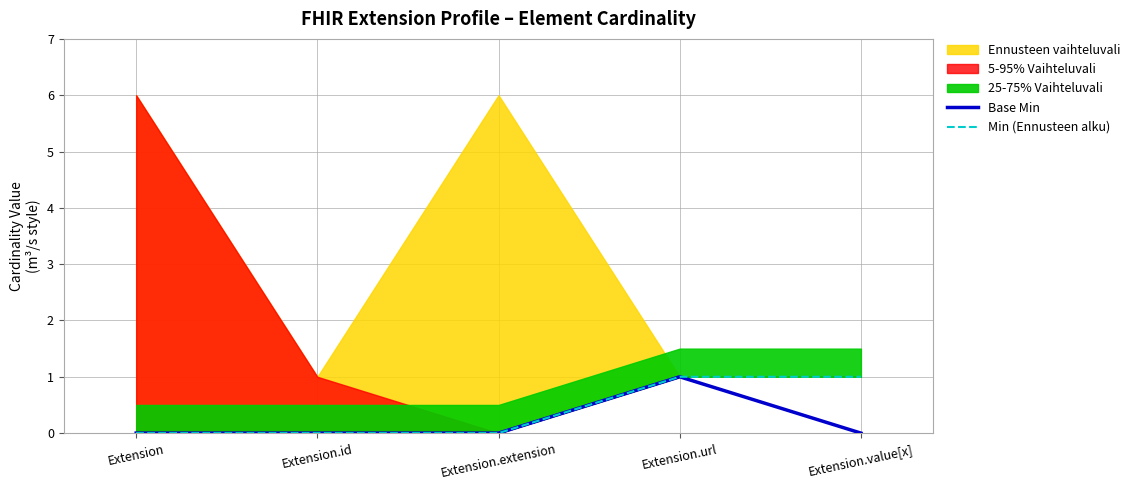

Which series has the largest total across all categories?

Min (Ennusteen alku)